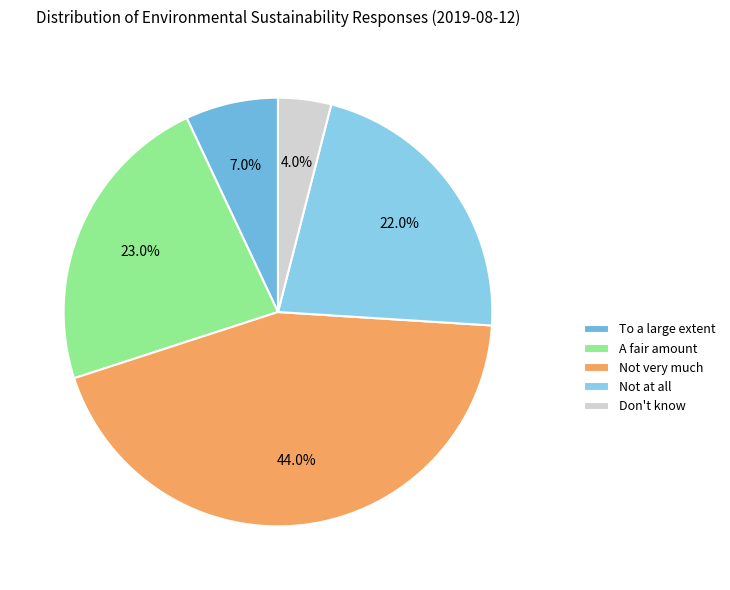

What percentage do Not at all and Don't know together represent?

26.0%